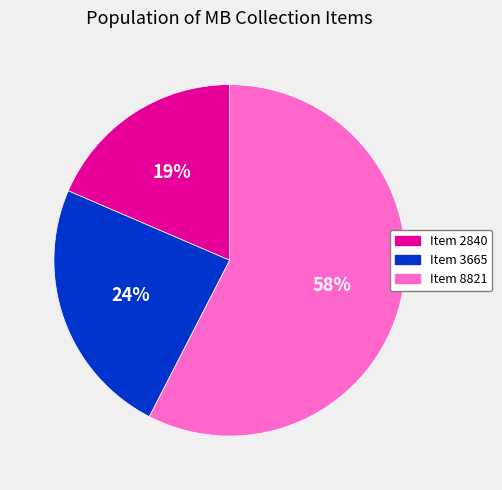

Rank the categories by value from lowest to highest.

Item 2840, Item 3665, Item 8821